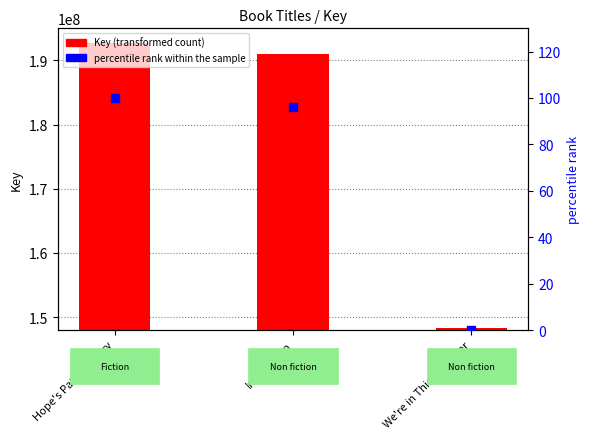

What is the total value across all series at In-Between?

190948024.1